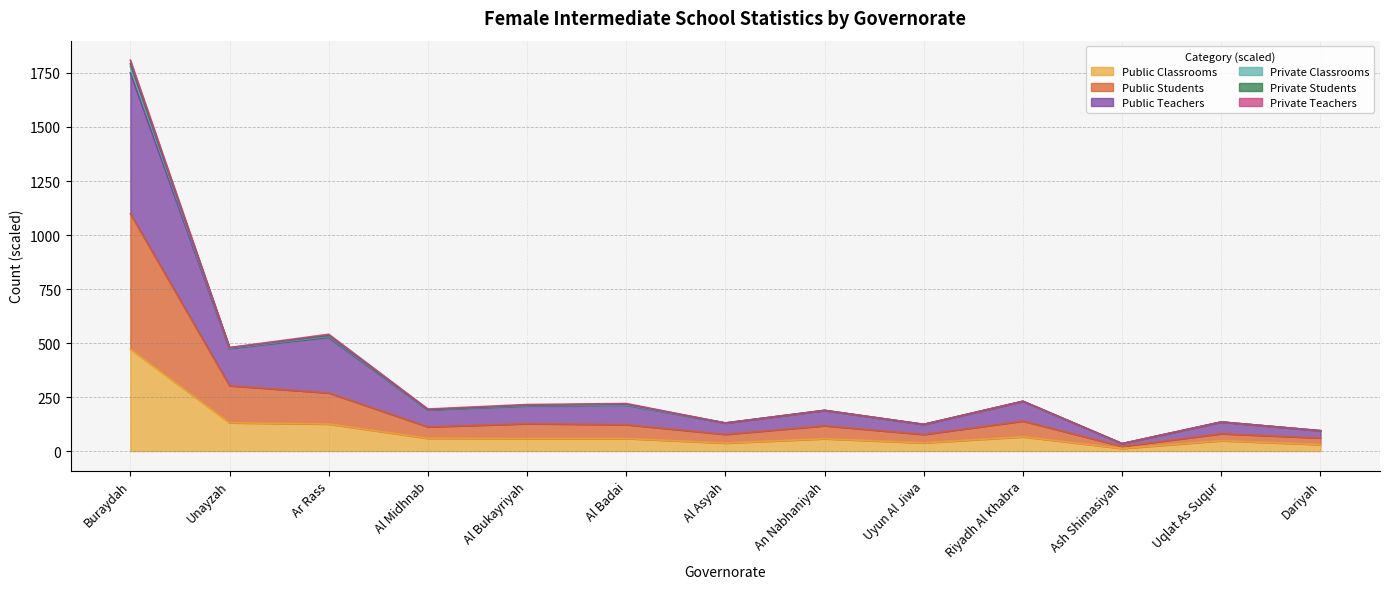

At which category is the sum across all series the highest?

Buraydah